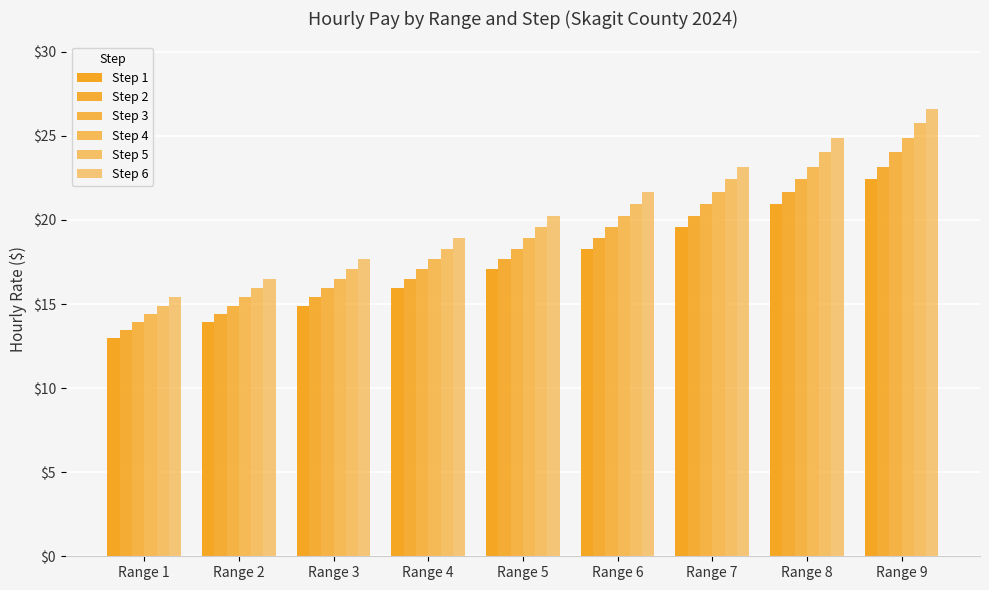

Rank the series by their average value, from lowest to highest.

Step 1, Step 2, Step 3, Step 4, Step 5, Step 6